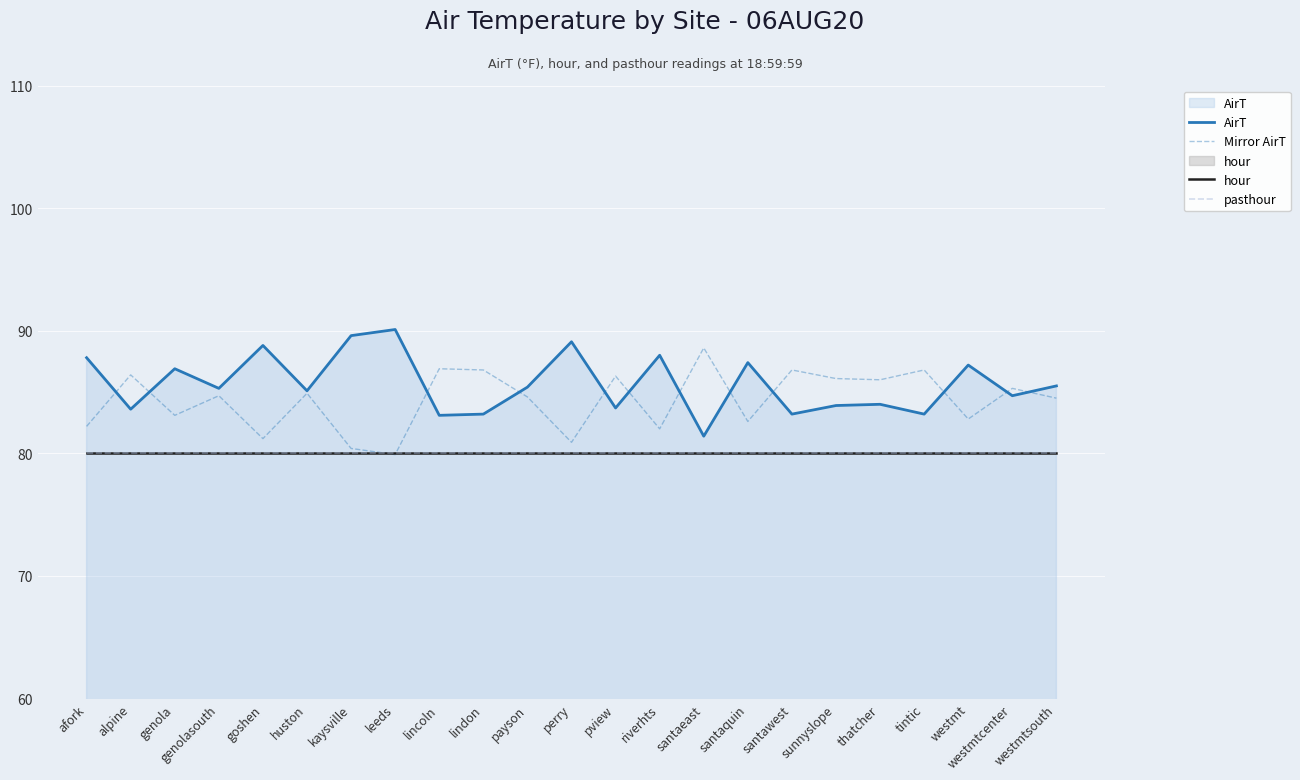

True or false: AirT has a value of 25.0 at tintic.

False